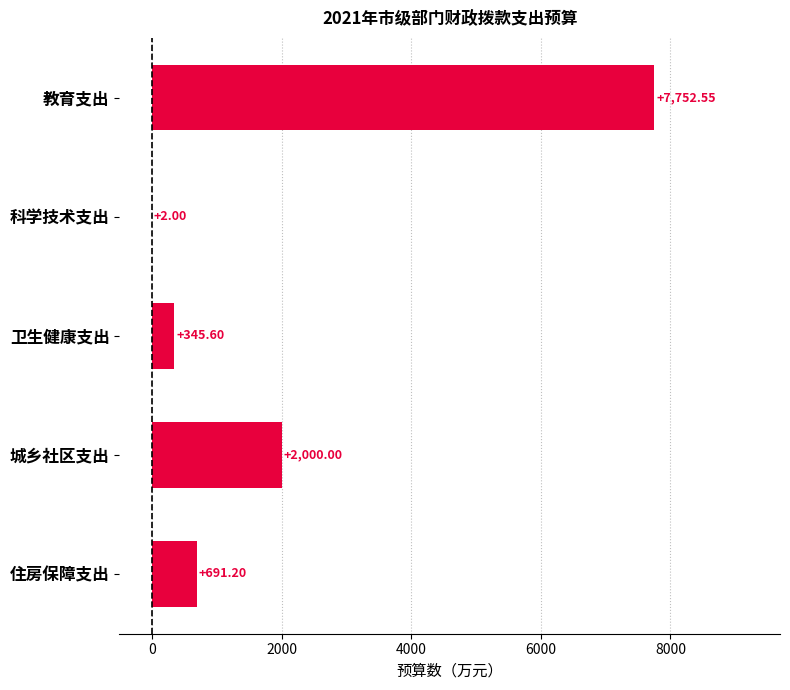

Approximately how many times larger is the value at 卫生健康支出 compared to 科学技术支出?

172.8